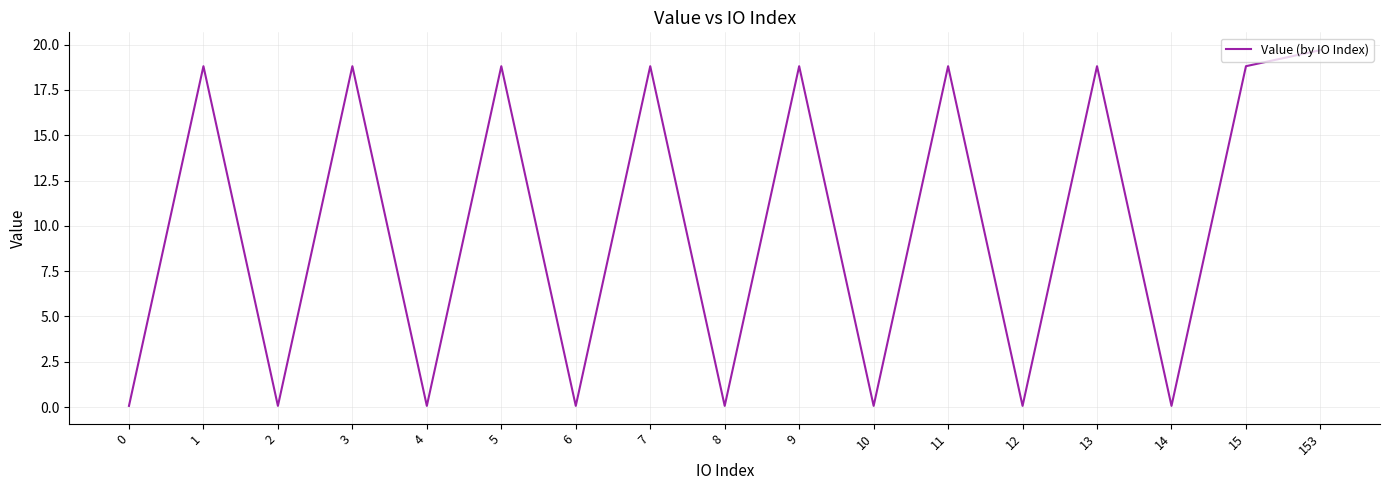

Count the number of categories in the chart.

17